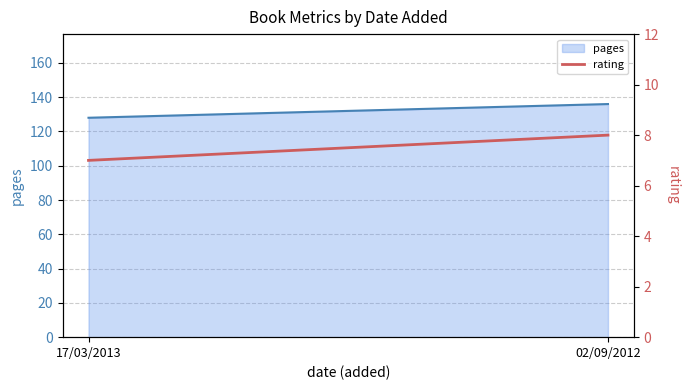

What position from the right is 17/03/2013?

2